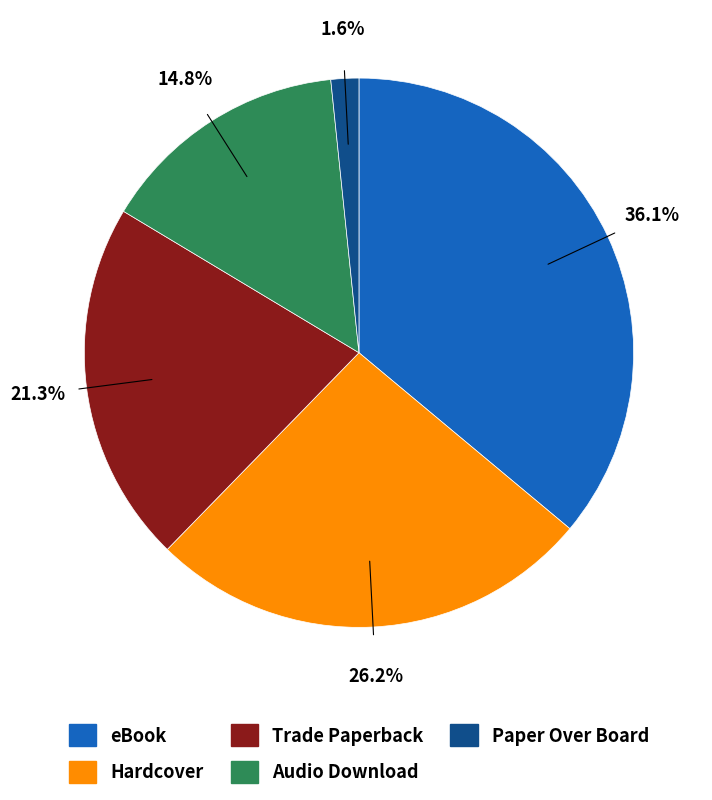

To the nearest percent, what percentage of the pie is eBook?

36%